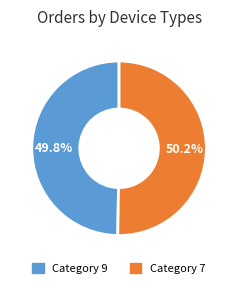

Is there any slice that represents more than half of the pie?

Yes